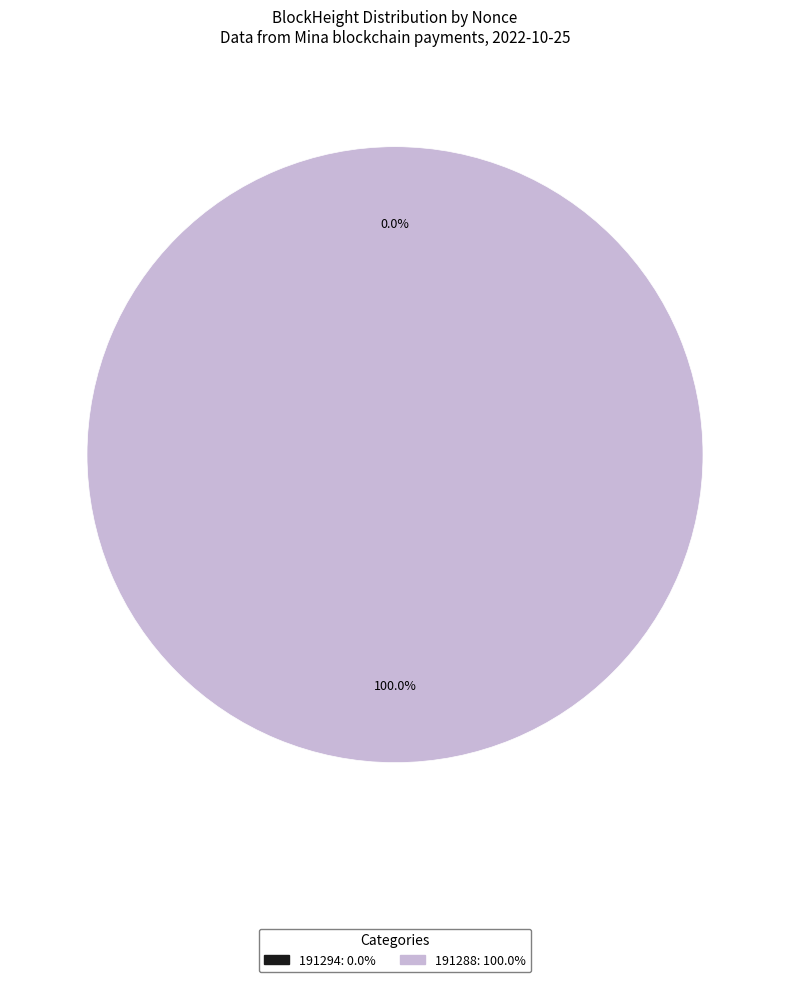

Is there any slice that represents more than half of the pie?

Yes